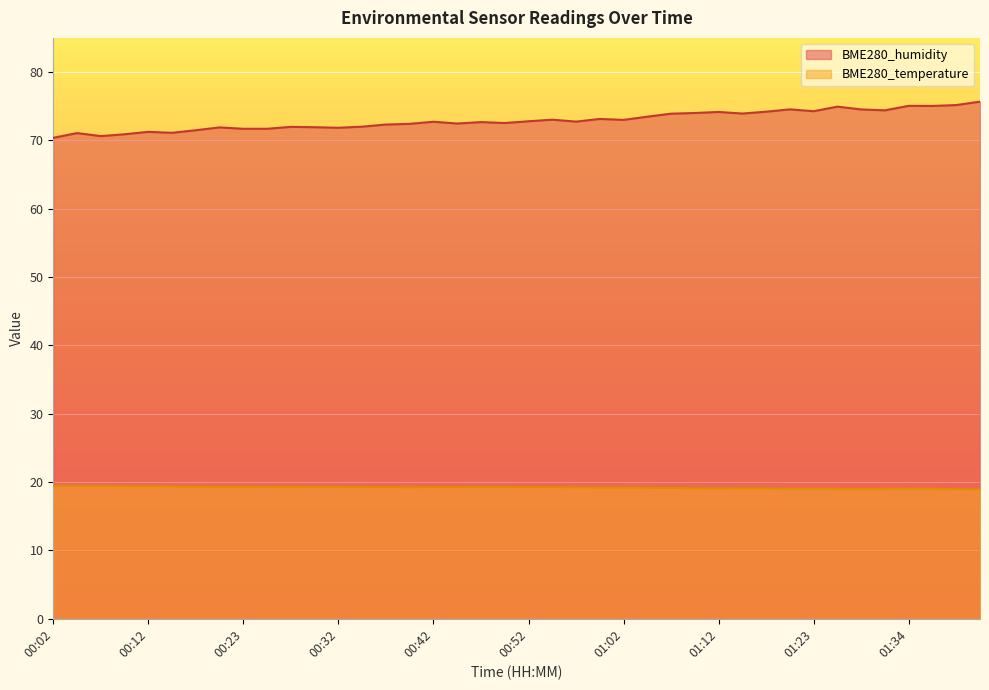

Read the BME280_humidity value at 00:27.

72.0